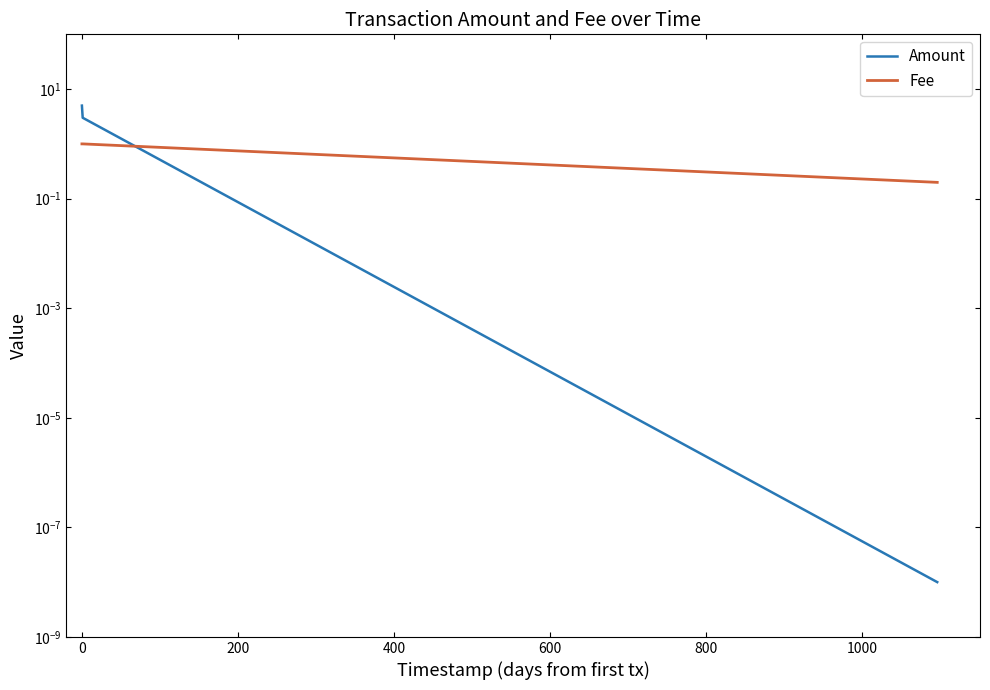

What is the sum of all Fee values?

3.2